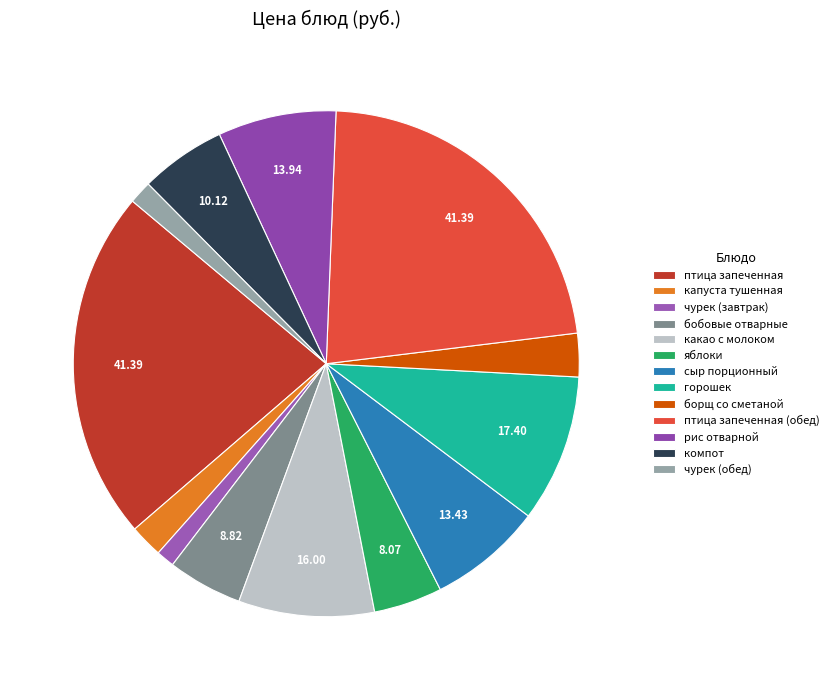

How many slices are in this pie chart?

13